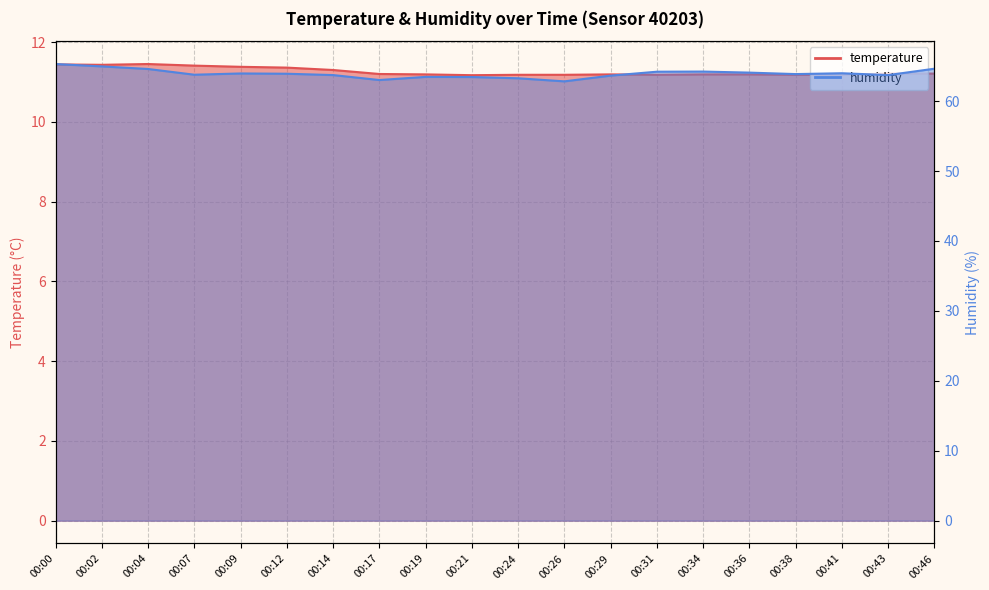

How many lines are shown in the chart?

2